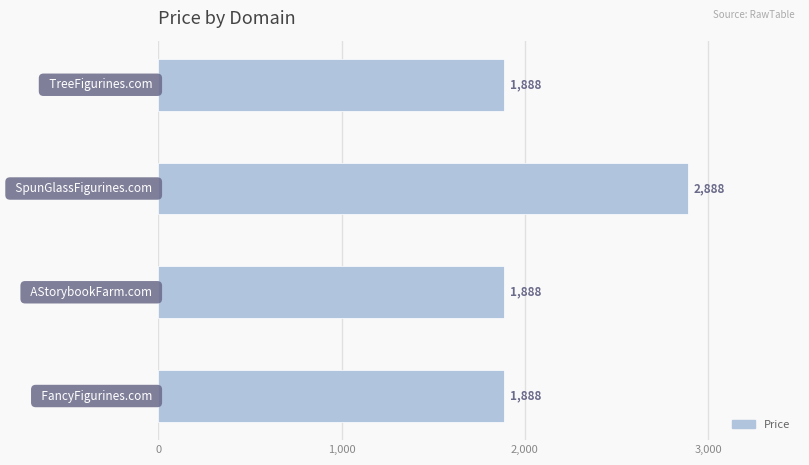

What is the maximum value shown in the chart?

2888